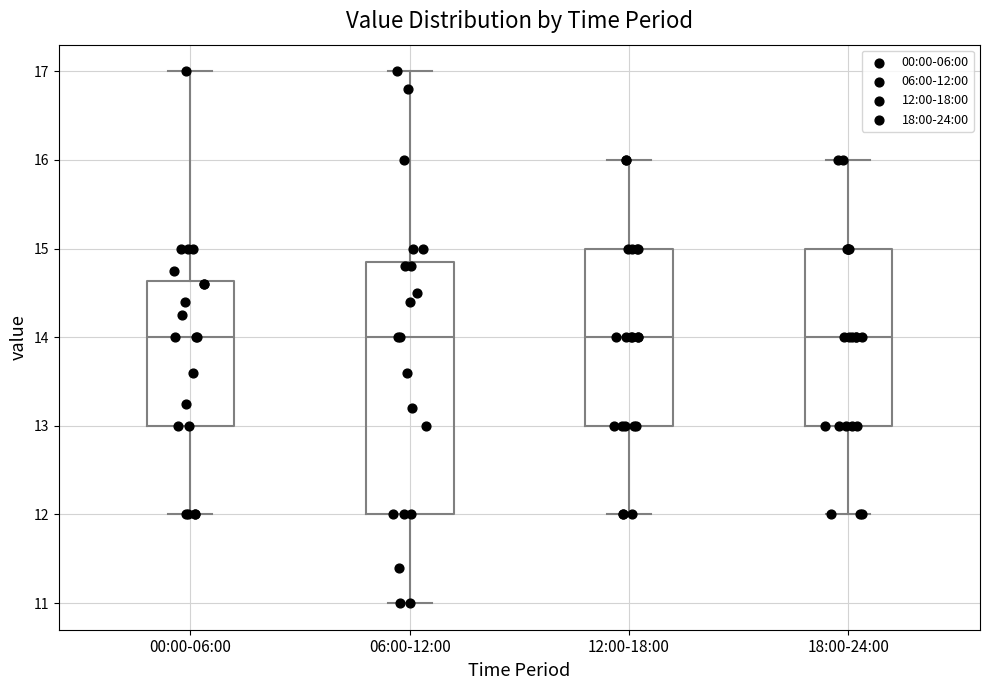

Reading left to right, transcribe this box plot: for each box, give where its median line is, the range the box spans, and where its two whiskers end, as read against the y-axis. The values are not printed on the chart, so give them approximately, as read against the axis.

00:00-06:00: median 14.0, box 13.0 to 14.6, whiskers 12.0 to 17.0
06:00-12:00: median 14.0, box 12.0 to 14.9, whiskers 11.0 to 17.0
12:00-18:00: median 14.0, box 13.0 to 15.0, whiskers 12.0 to 16.0
18:00-24:00: median 14.0, box 13.0 to 15.0, whiskers 12.0 to 16.0